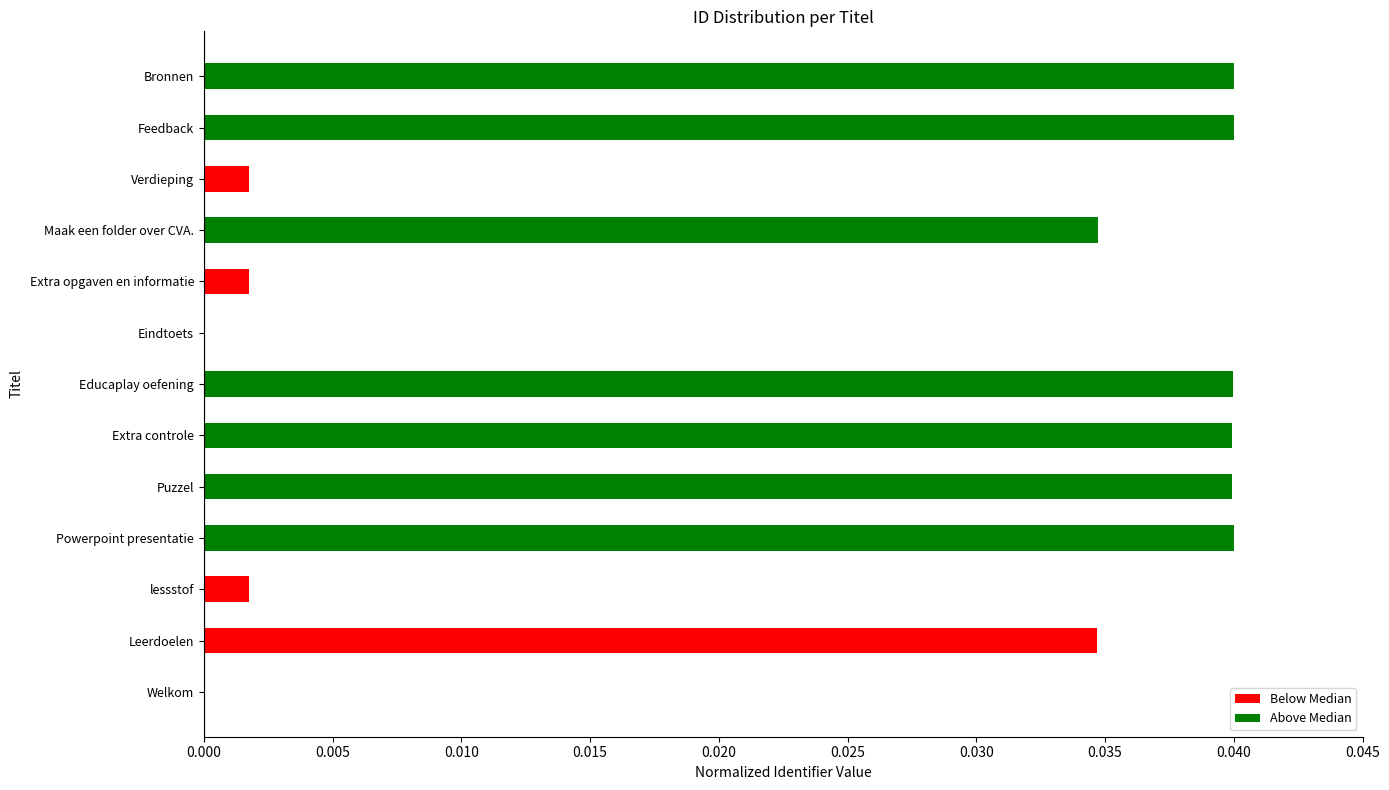

Is it true that Above Median equals 0.0 at Leerdoelen?

True